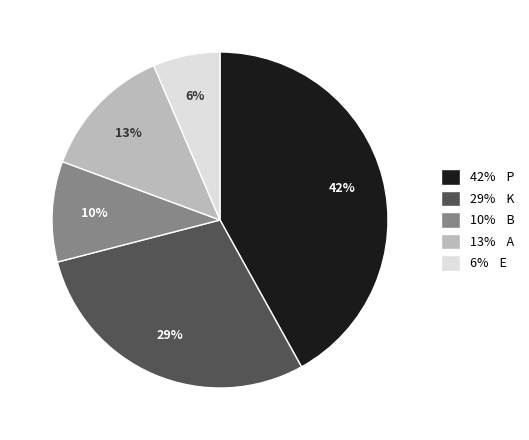

Count the number of slices in the pie.

5